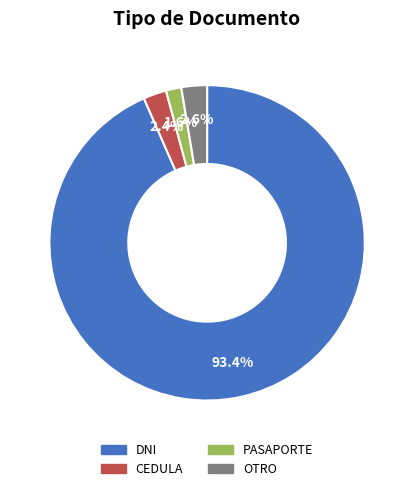

Is PASAPORTE the majority of the pie?

No